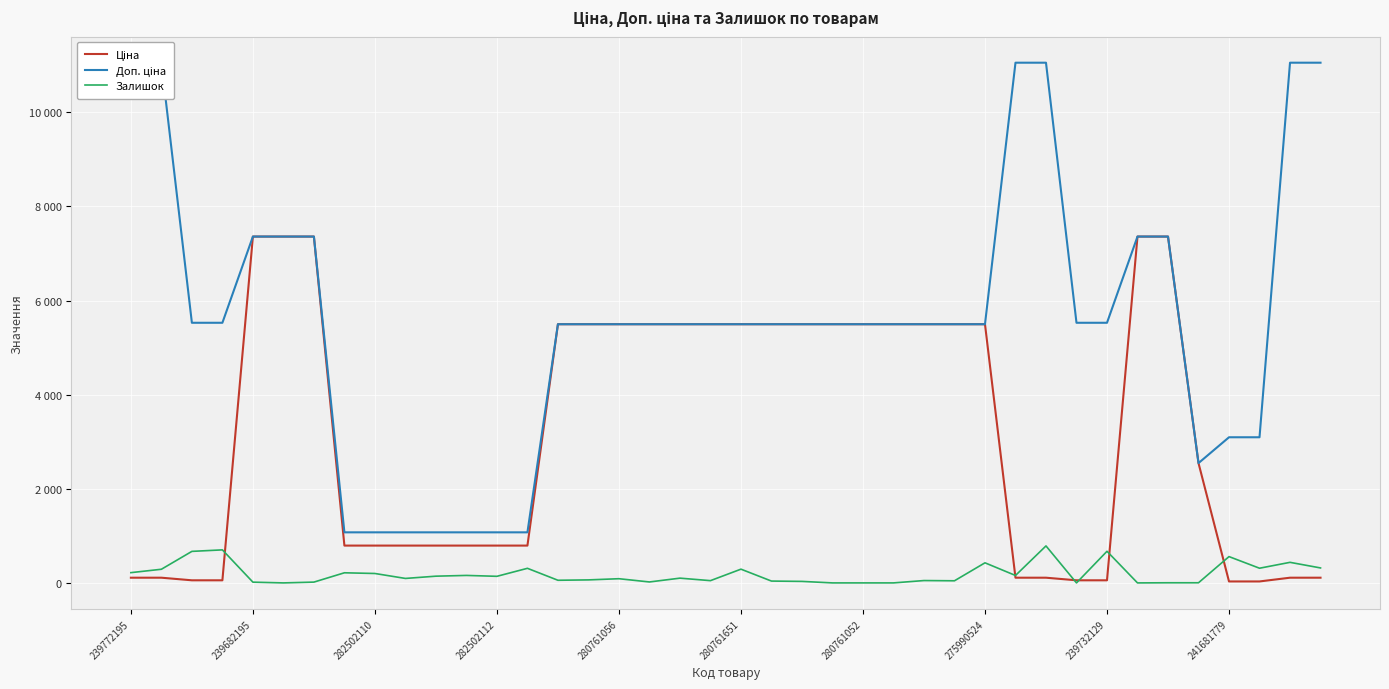

True or false: Доп. ціна has a value of 12835.6 at 280761052.

False